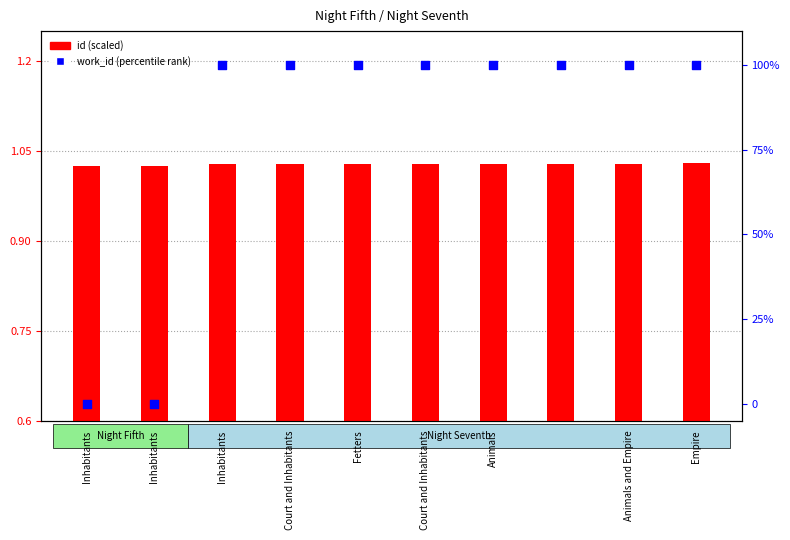

Which series has the largest total across all categories?

work_id (rank)